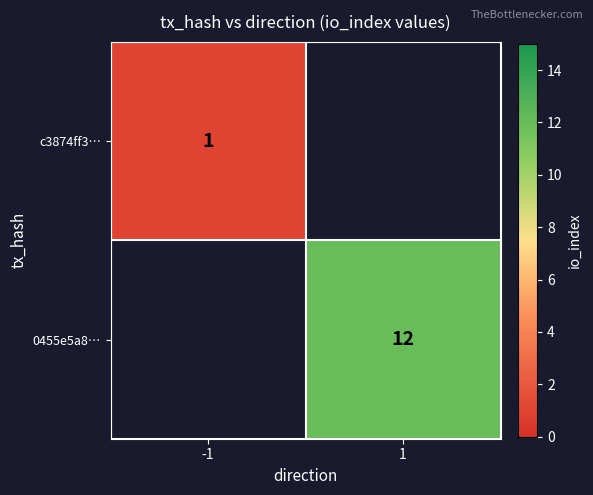

Which category has the lowest value across all series?

-1